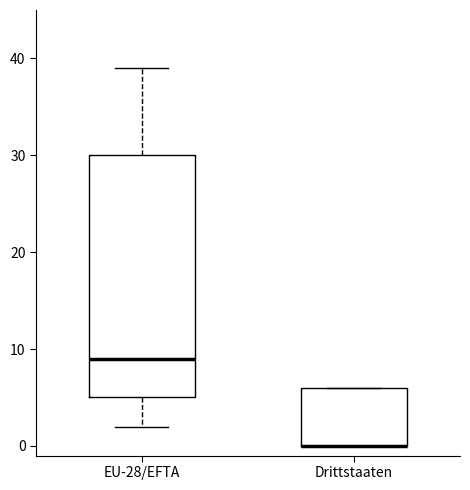

Reading left to right, transcribe this box plot: for each box, give where its median line is, the range the box spans, and where its two whiskers end, as read against the y-axis. The values are not printed on the chart, so give them approximately, as read against the axis.

EU-28/EFTA: median 9, box 5 to 30, whiskers 2 to 39
Drittstaaten: median 0 (drawn on the box's lower edge), box 0 to 6, whiskers 0 to 6